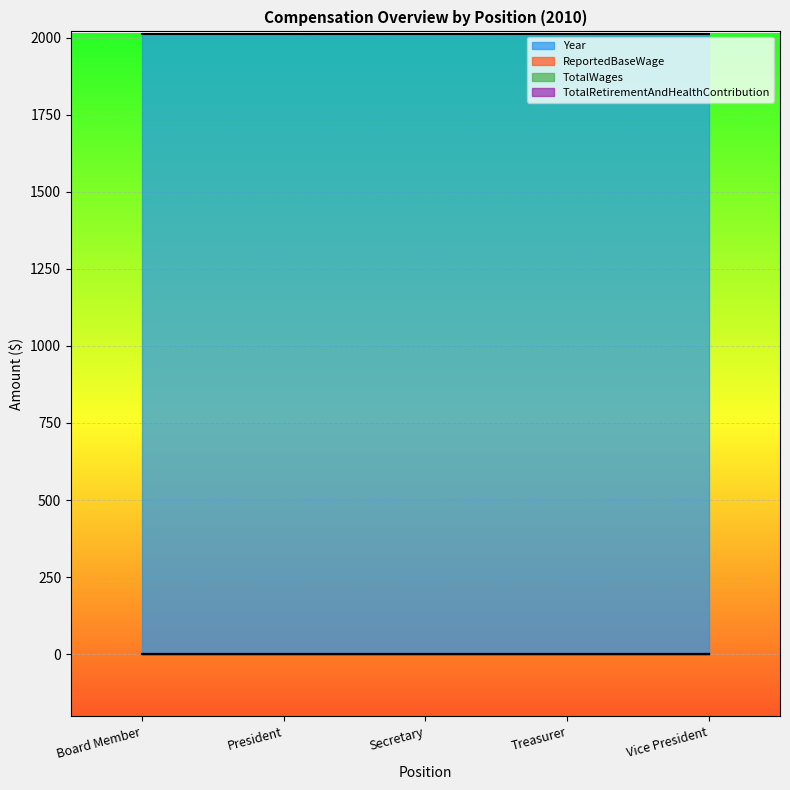

What is the label of the 3rd point from the left?

Secretary